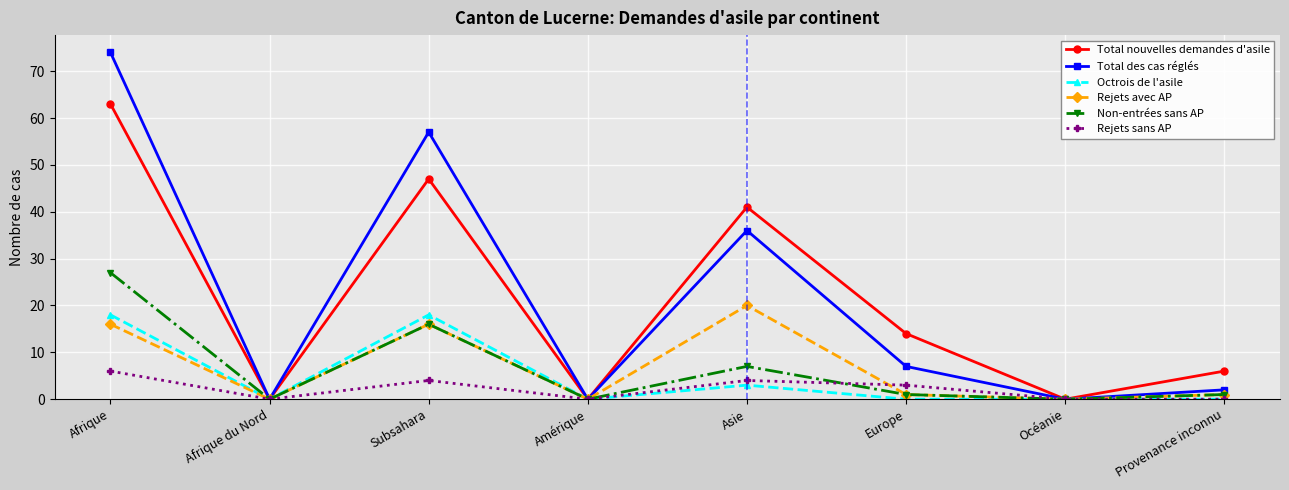

What are all the series names shown in the legend?

Total nouvelles demandes d'asile, Total des cas réglés, Octrois de l'asile, Rejets avec AP, Non-entrées sans AP, Rejets sans AP